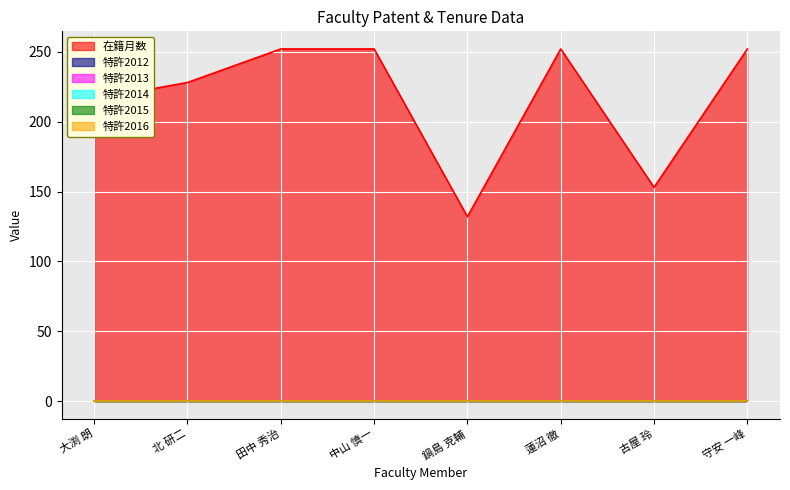

True or false: 在籍月数 and 特許2012 cross at least once.

False